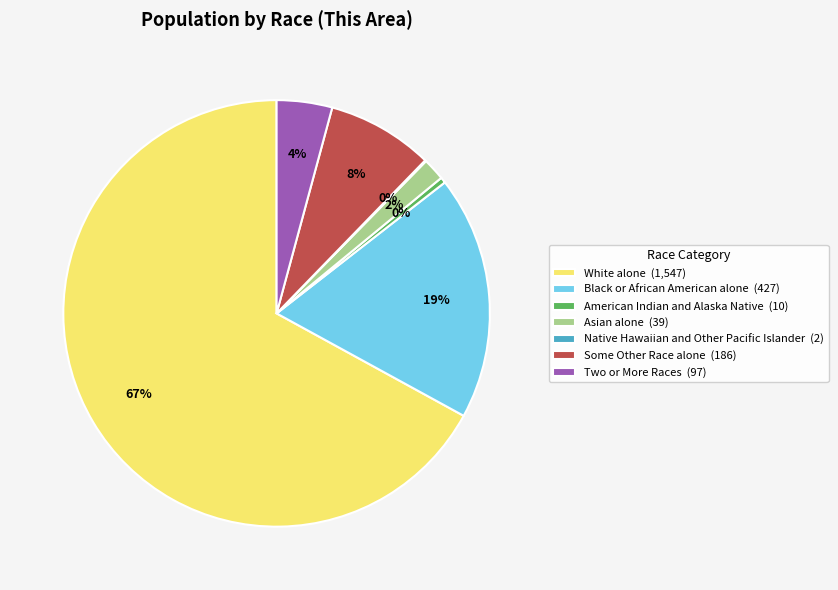

Is it true that Black or African American alone is 19% of the pie?

True